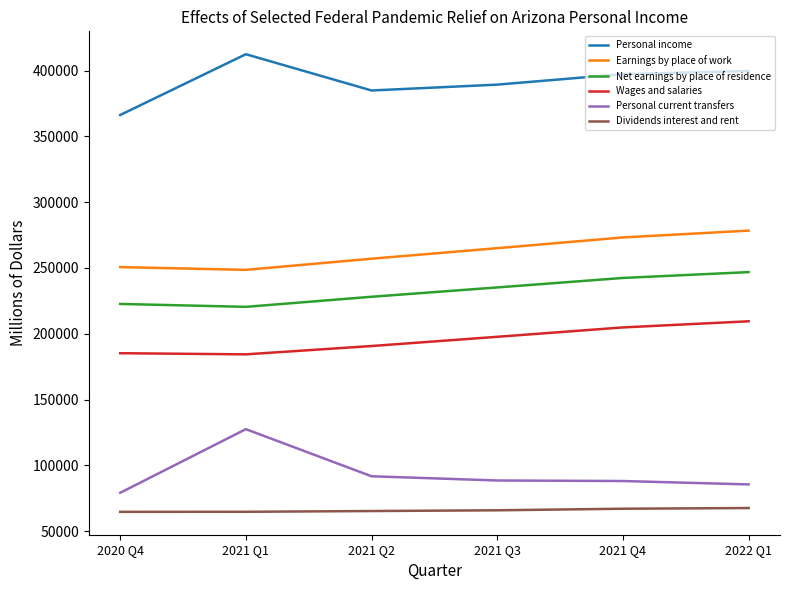

List the series in order of their peak value, highest first.

Personal income, Earnings by place of work, Net earnings by place of residence, Wages and salaries, Personal current transfers, Dividends interest and rent